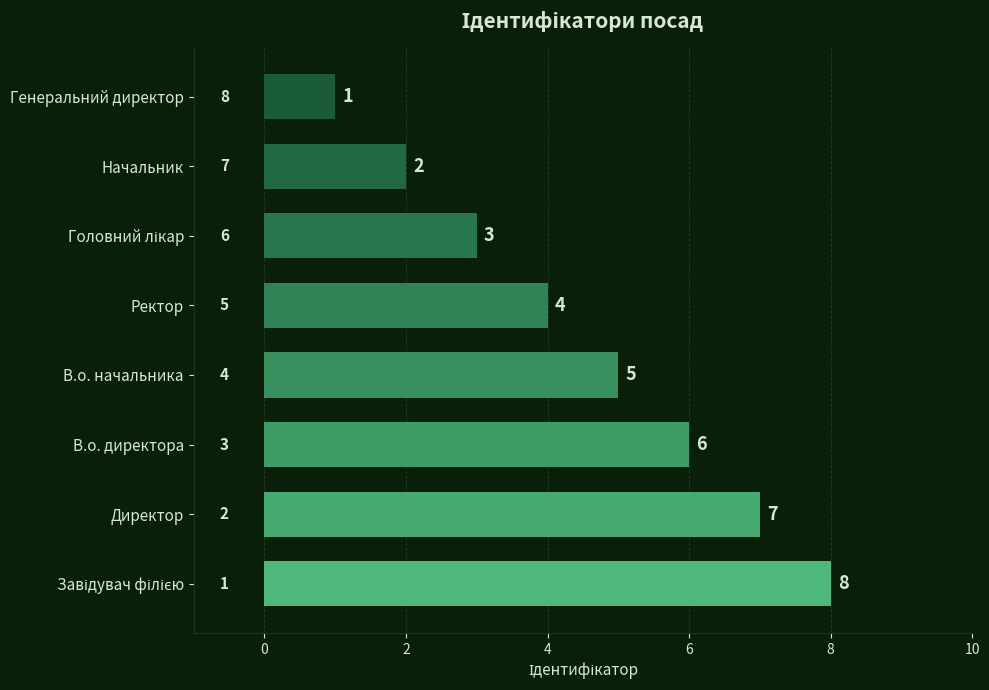

What is the difference between the maximum and minimum values?

7